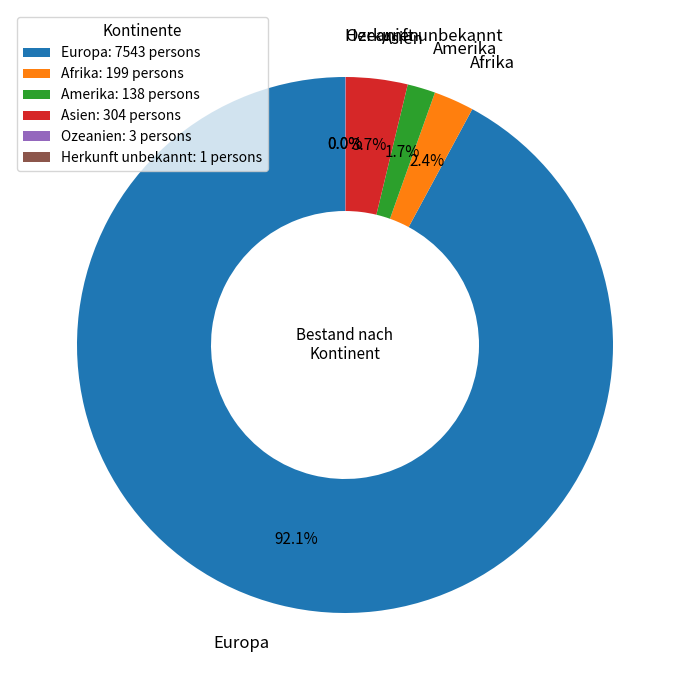

What percentage do Amerika and Asien together represent?

5.4%